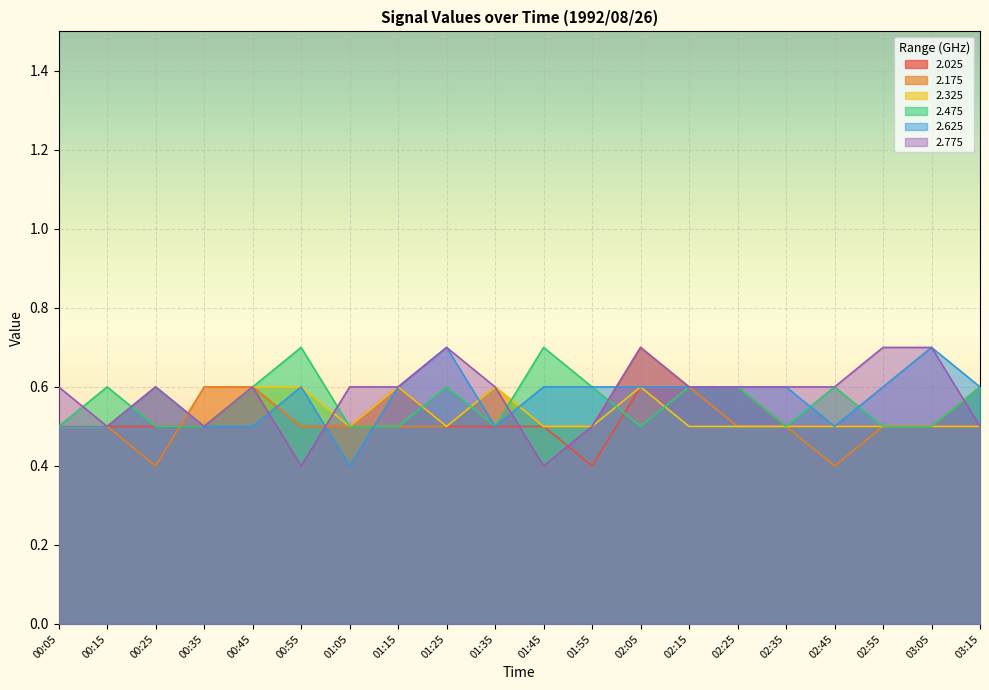

Does the chart display data point markers on the line(s)?

No